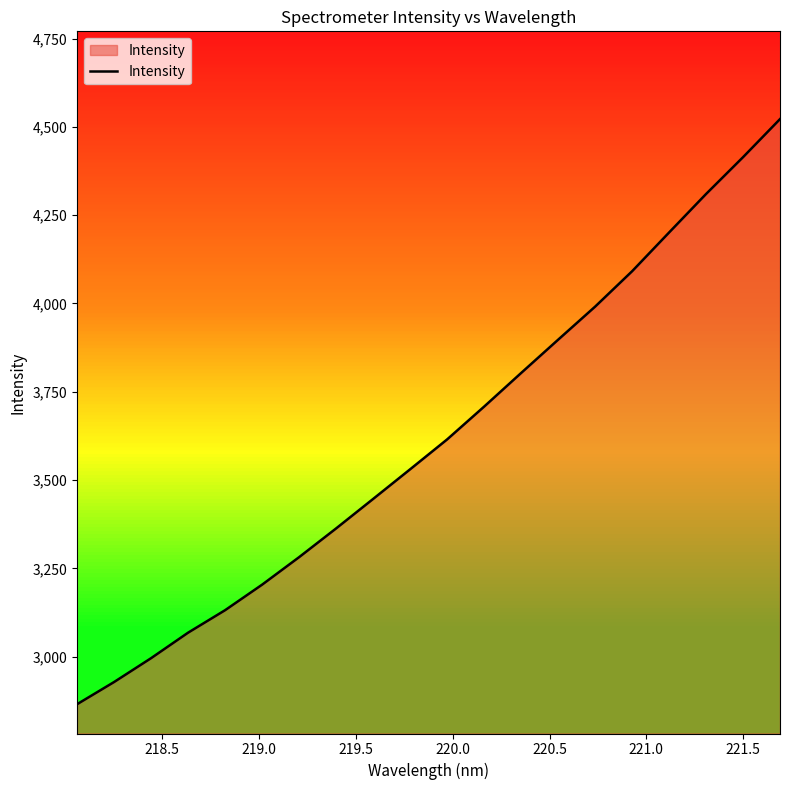

True or false: there are more than 1 points higher than both neighbors.

False